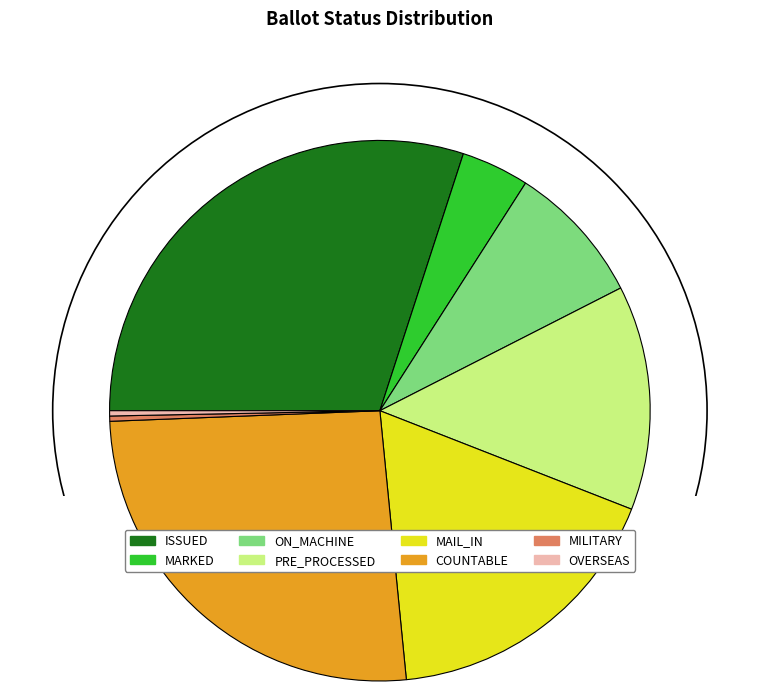

Which has a higher value, MARKED or PRE_PROCESSED?

PRE_PROCESSED